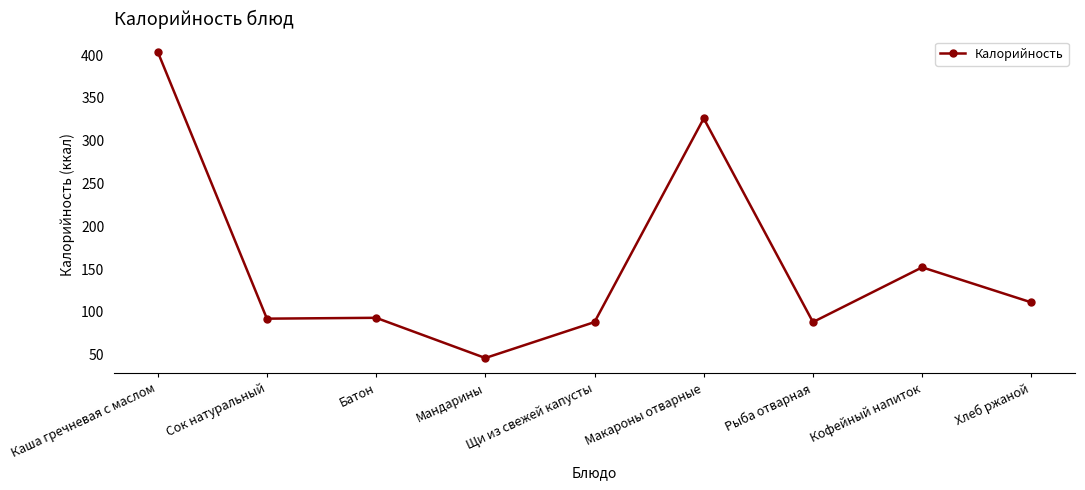

What is the difference between the maximum and minimum values?

358